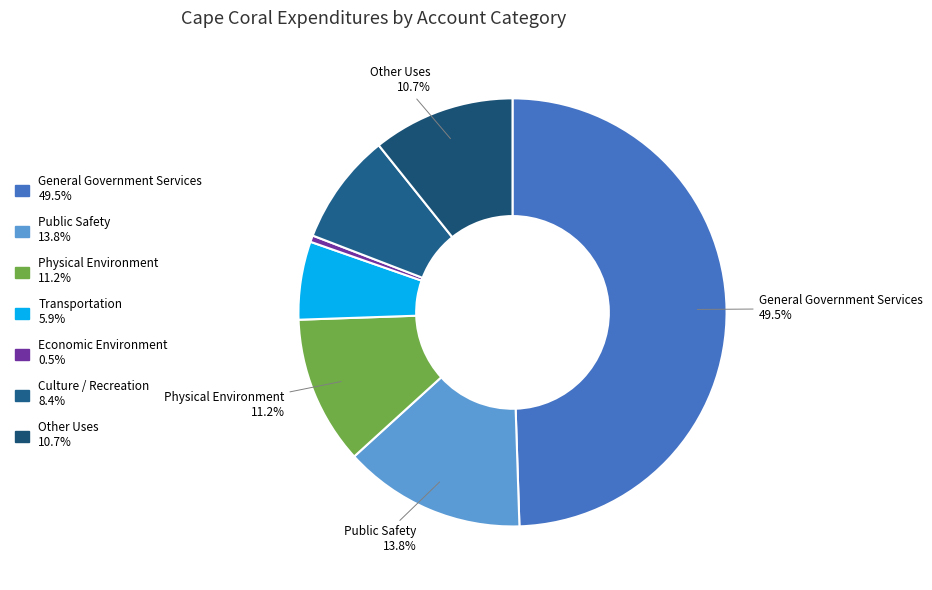

To the nearest percent, what is the average slice percentage?

14%